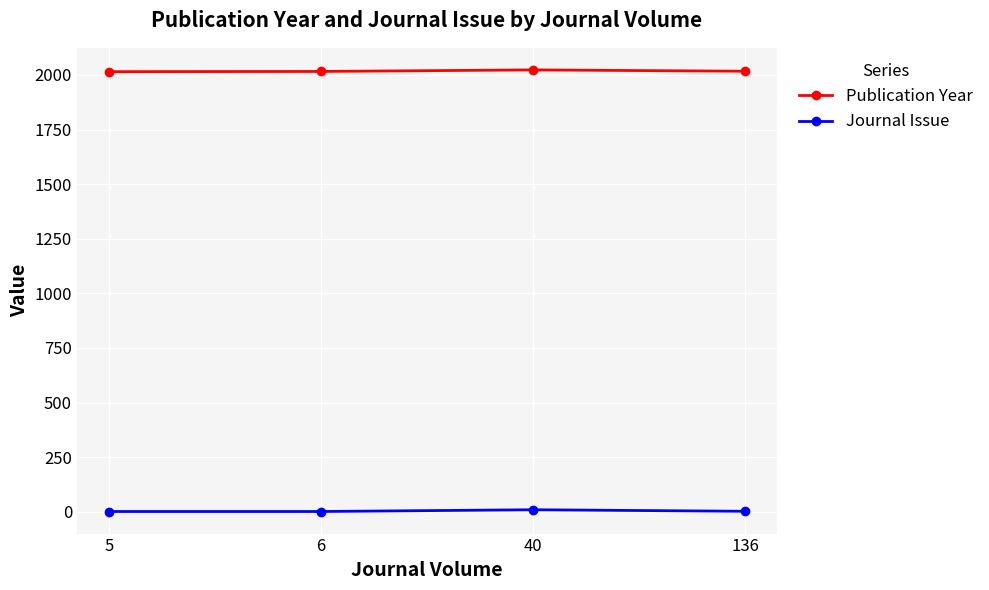

What are all the series names shown in the legend?

Publication Year, Journal Issue